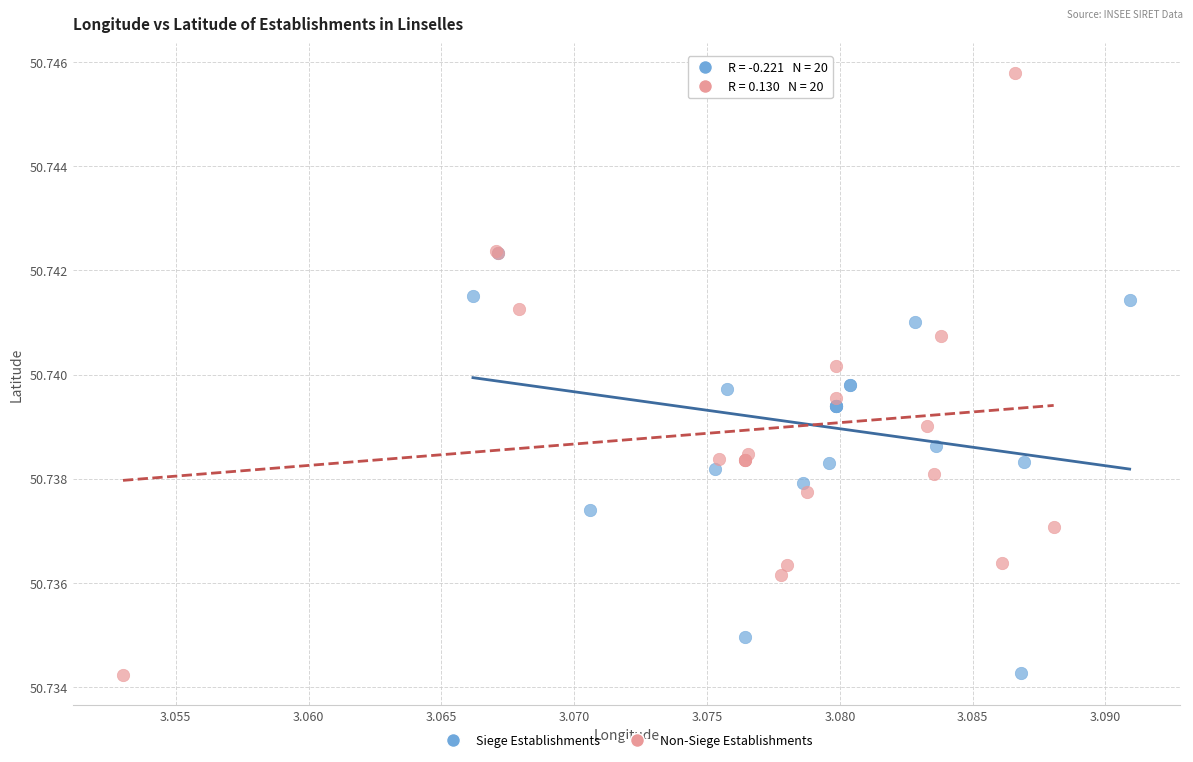

Which series contains the highest Y value?

Non-Siege Establishments